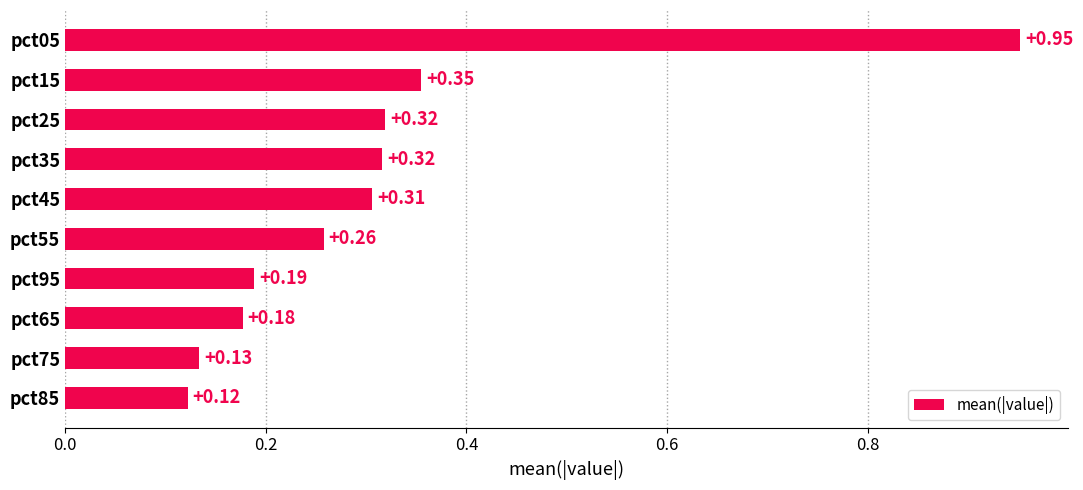

How many distinct data groups are displayed?

1